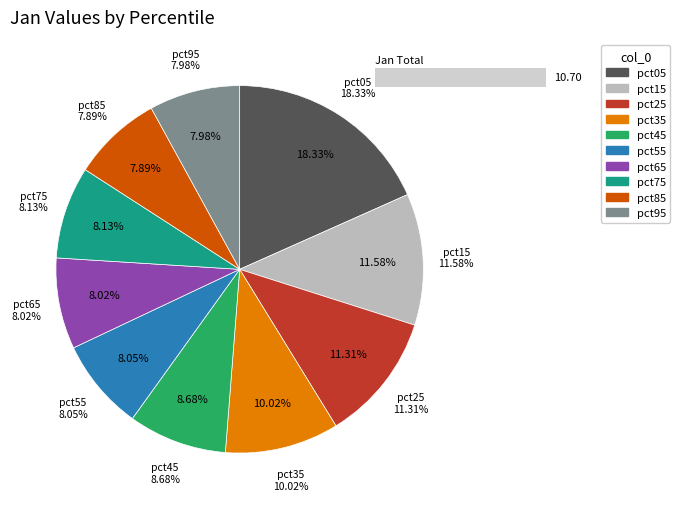

Does any single category account for the majority?

No